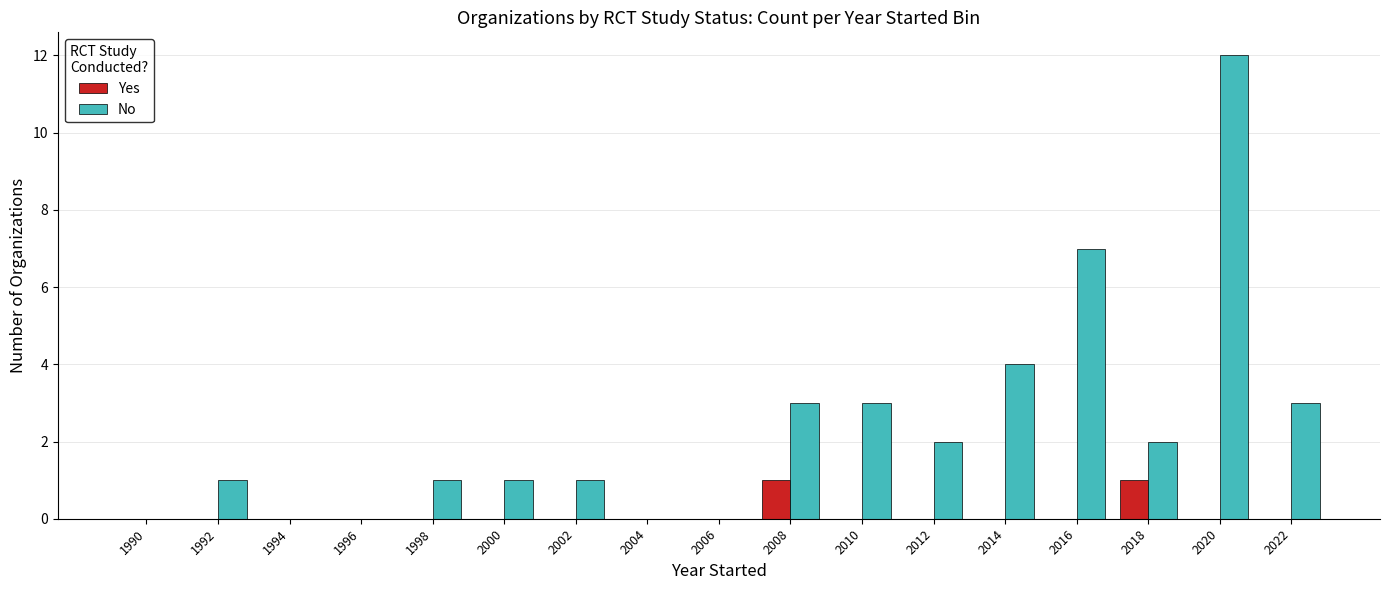

The No series shows 0 at 1994. True or false?

True